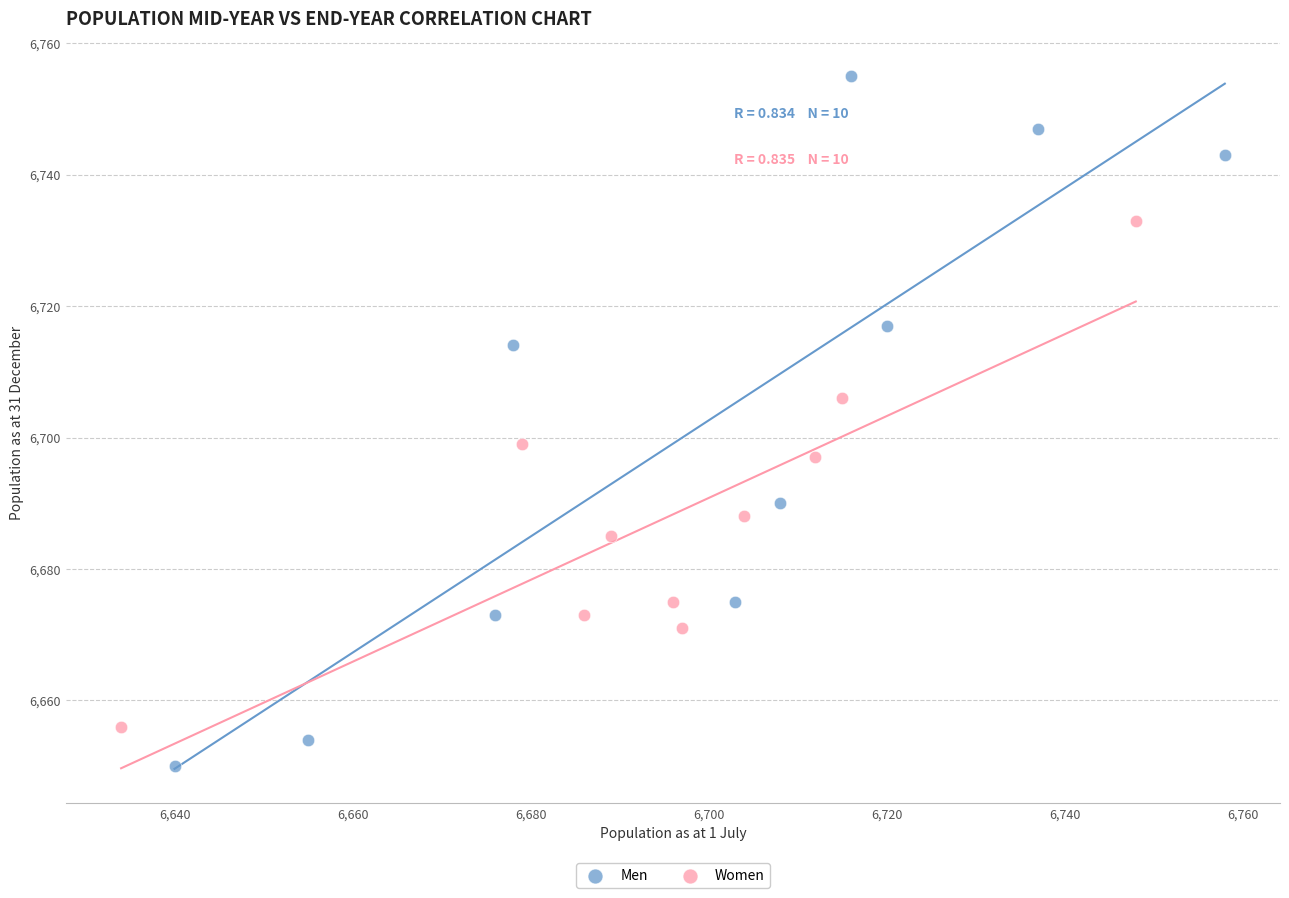

Which series contains the highest Y value?

Men